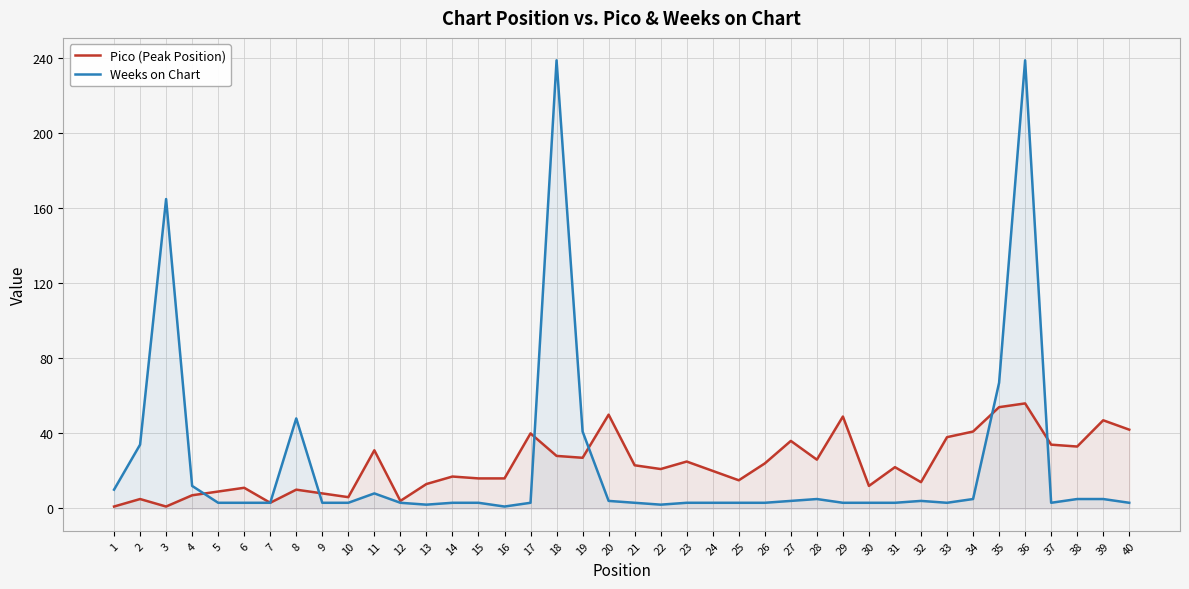

What are all the series names shown in the legend?

Pico (Peak Position), Weeks on Chart